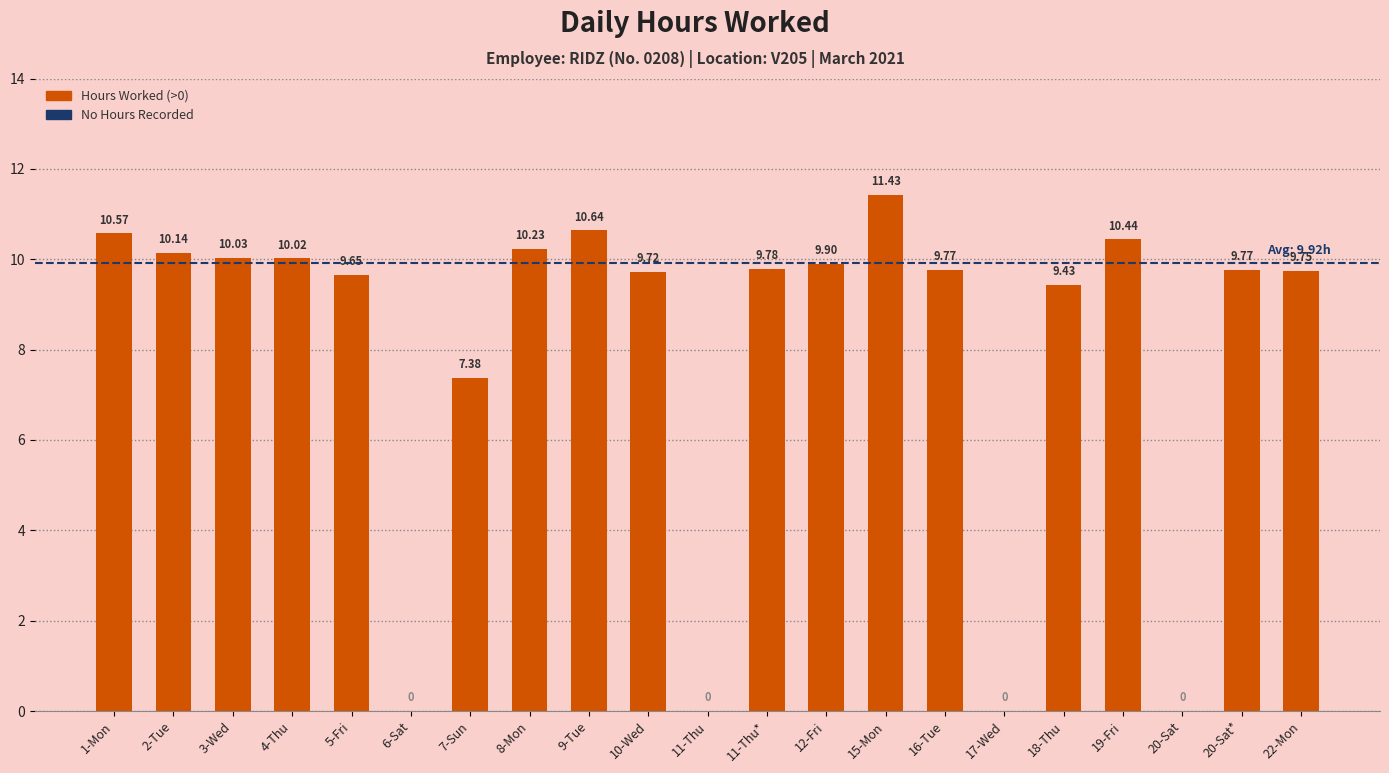

The value at 19-Fri is 10.4. True or false?

True